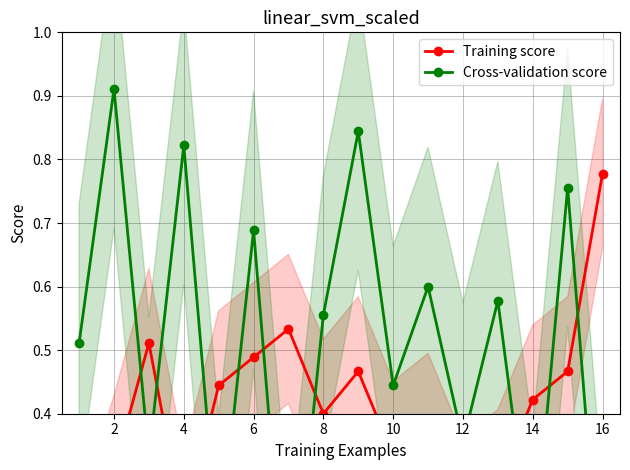

How many times do Training score and Cross-validation score cross each other?

9